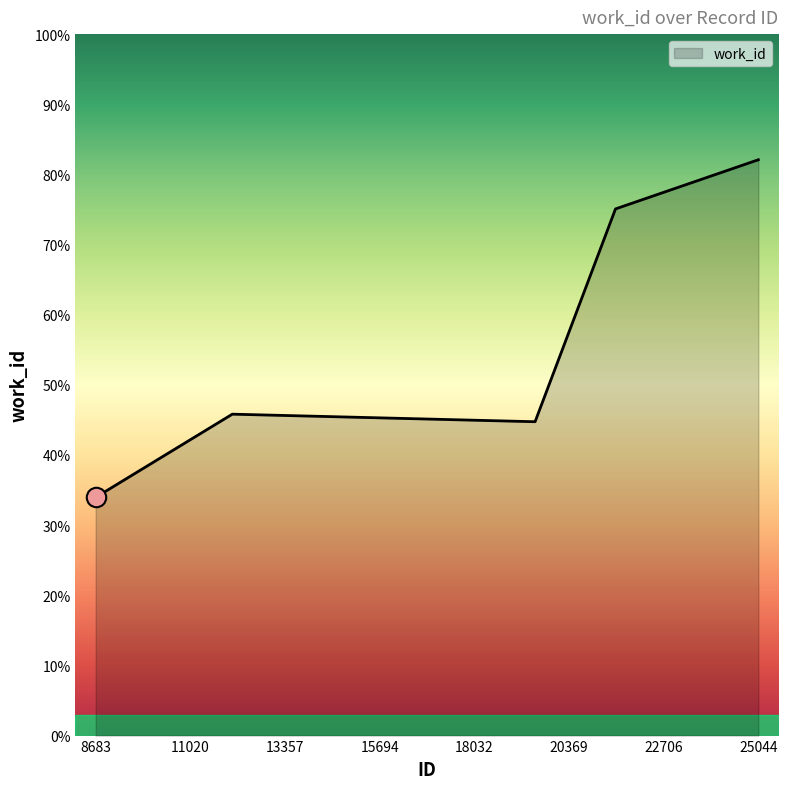

Does the chart have visible grid lines?

No